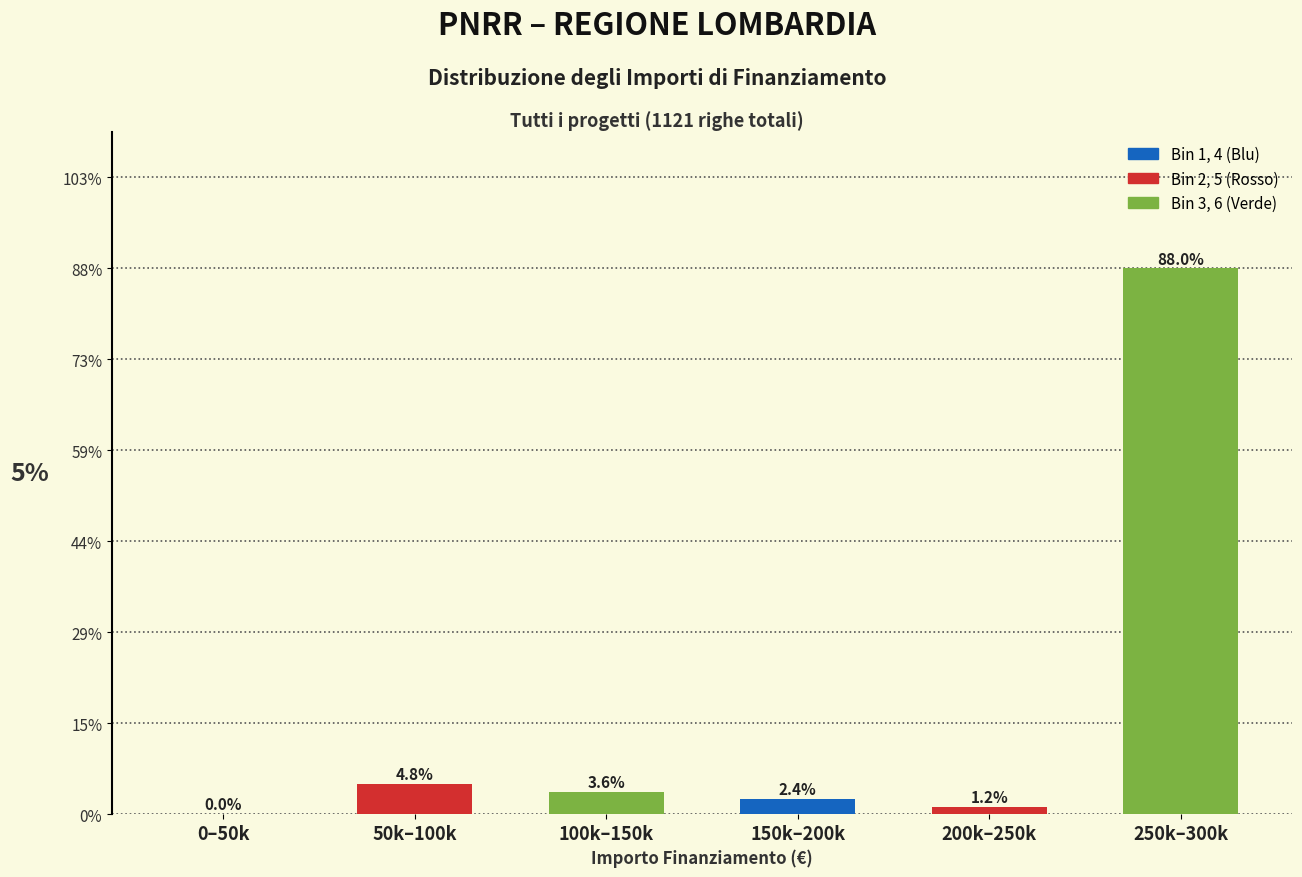

Reading left to right, list all the values displayed in this chart.

0–50k=0.0	50k–100k=4.8	100k–150k=3.6	150k–200k=2.4	200k–250k=1.2	250k–300k=88.0